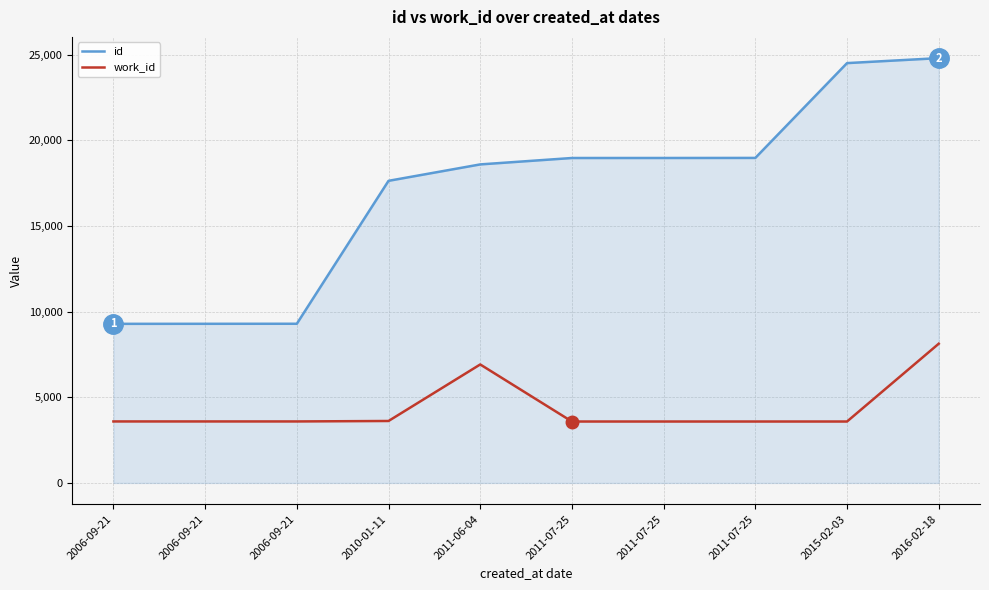

The value of id at 2006-09-21 is 2238. True or false?

False